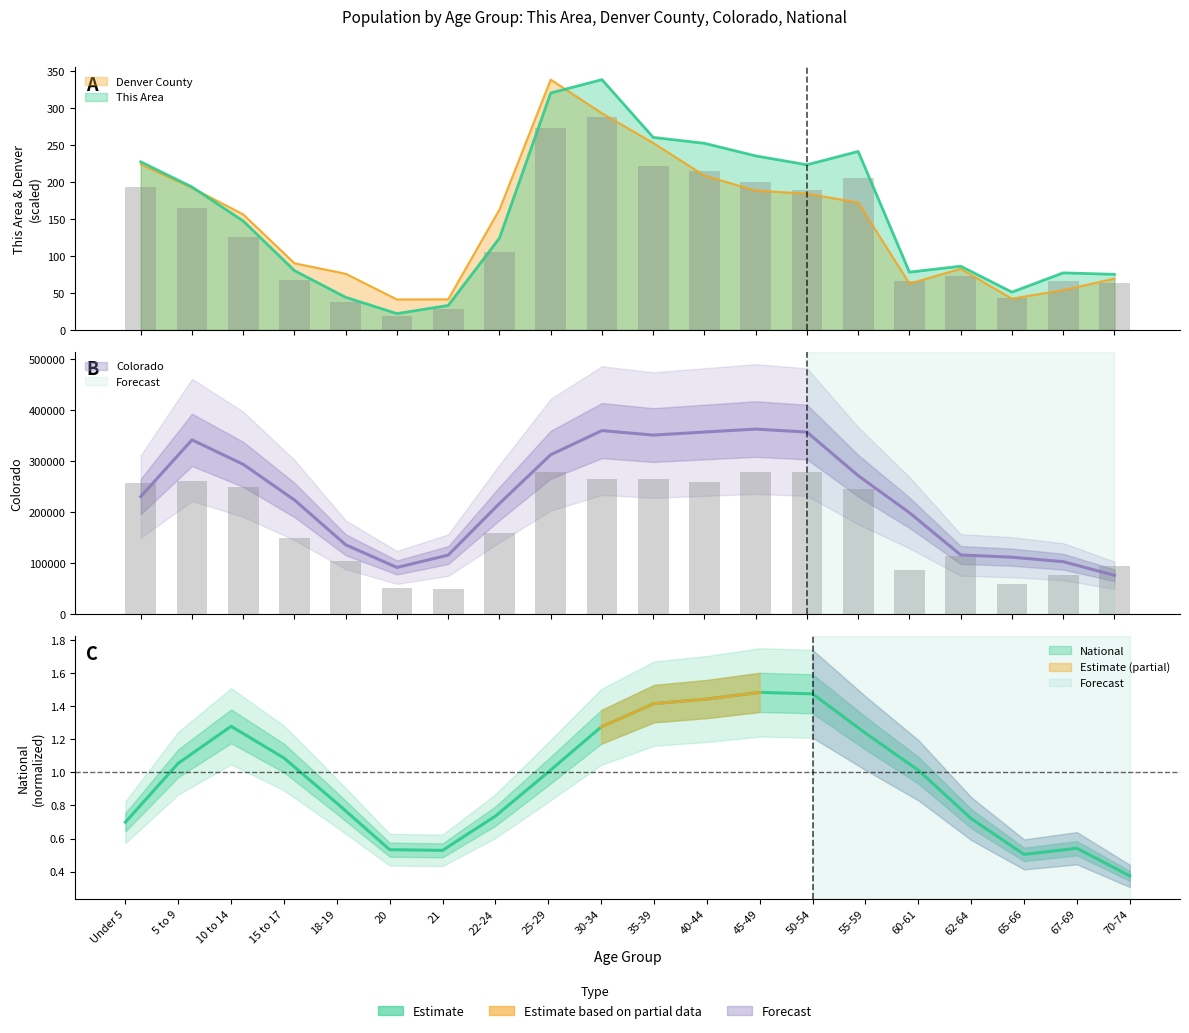

Is the value of Denver County at 62-64 greater than the value of This Area at 65-66?

Yes